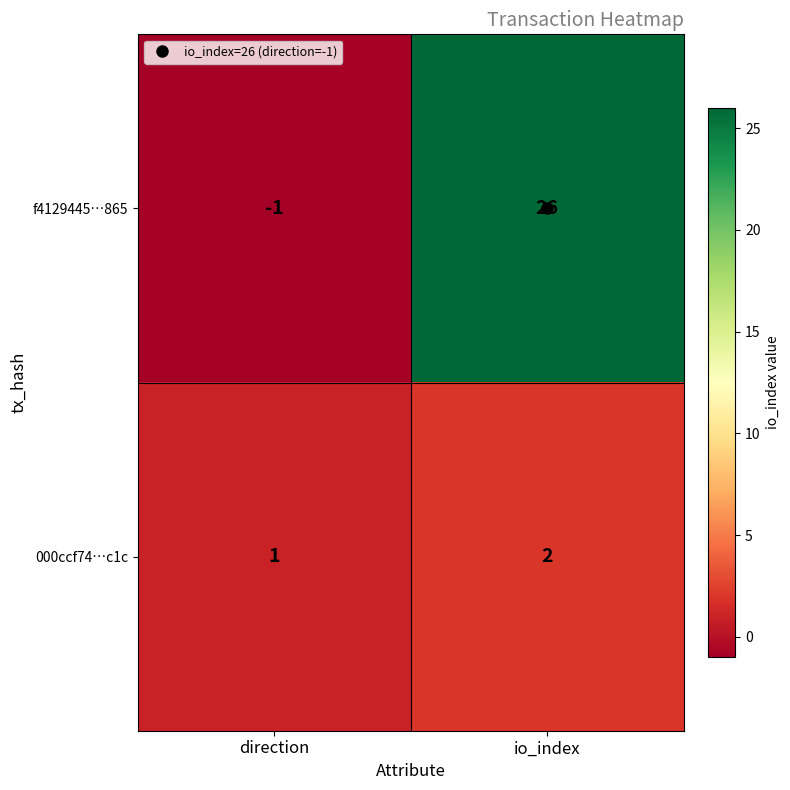

Rank the series at direction from lowest to highest value.

f4129445…865, 000ccf74…c1c